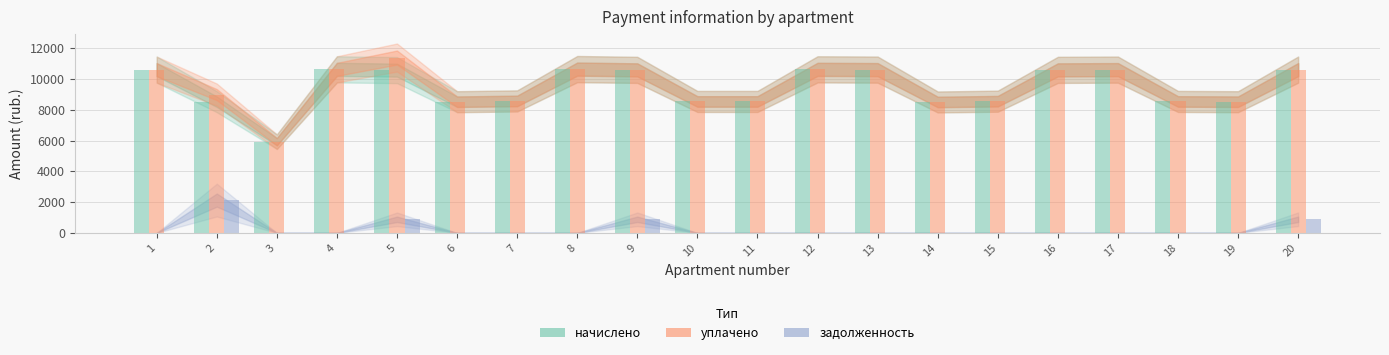

How many series are shown in this chart?

3